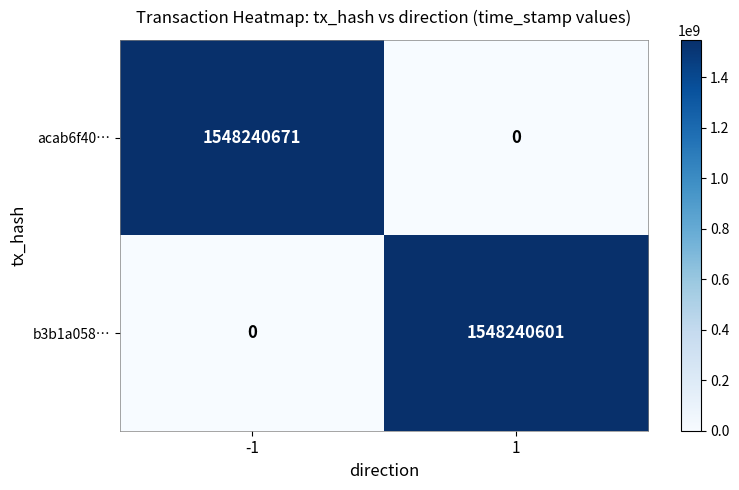

Reading left to right, what are all the values shown in this chart?

acab6f40…: -1=1548240671	1=0
b3b1a058…: -1=0	1=1548240601